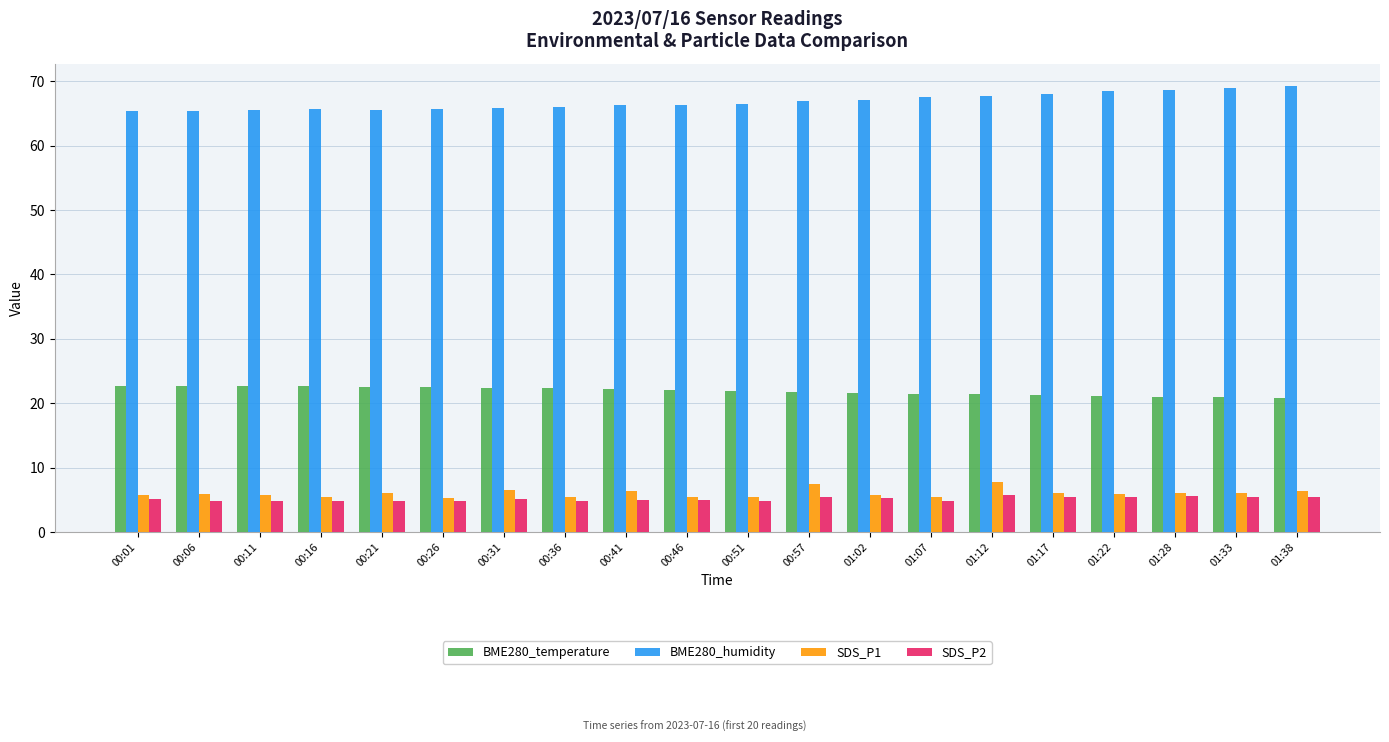

The BME280_humidity series shows 91.1 at 00:36. True or false?

False